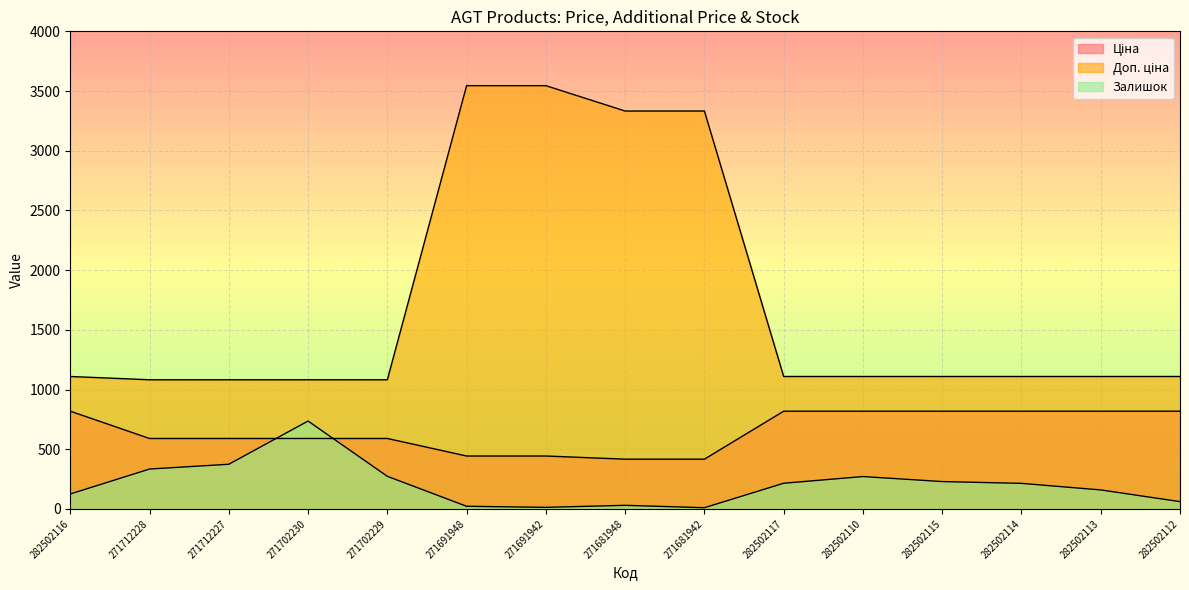

List the labels in order of Ціна value, largest first.

282502116, 282502117, 282502110, 282502115, 282502114, 282502113, 282502112, 271712228, 271712227, 271702230, 271702229, 271691948, 271691942, 271681948, 271681942